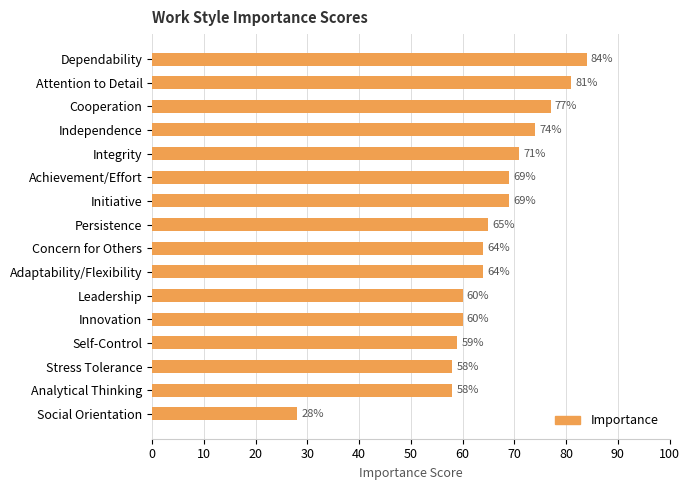

Reading top to bottom, list all the values displayed in this chart.

84	81	77	74	71	69	69	65	64	64	60	60	59	58	58	28